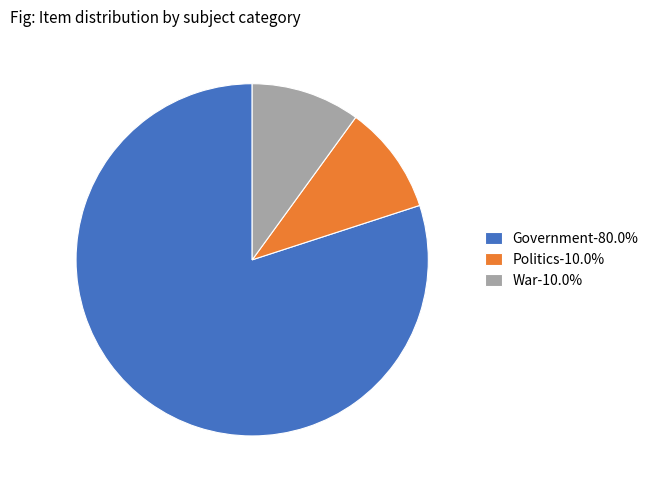

Is the sum of Politics-10.0% and Government-80.0% greater than half?

Yes